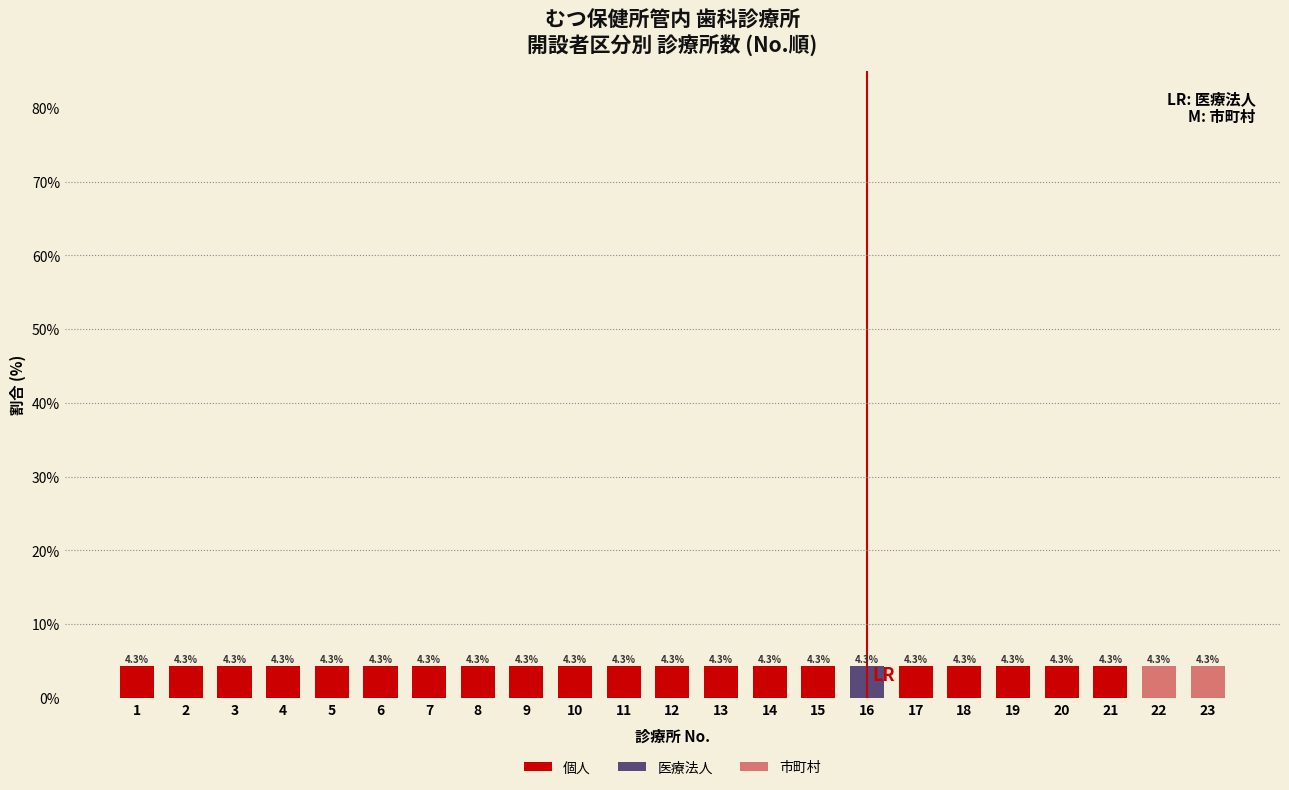

What is the sum of all 個人 values?

87.0